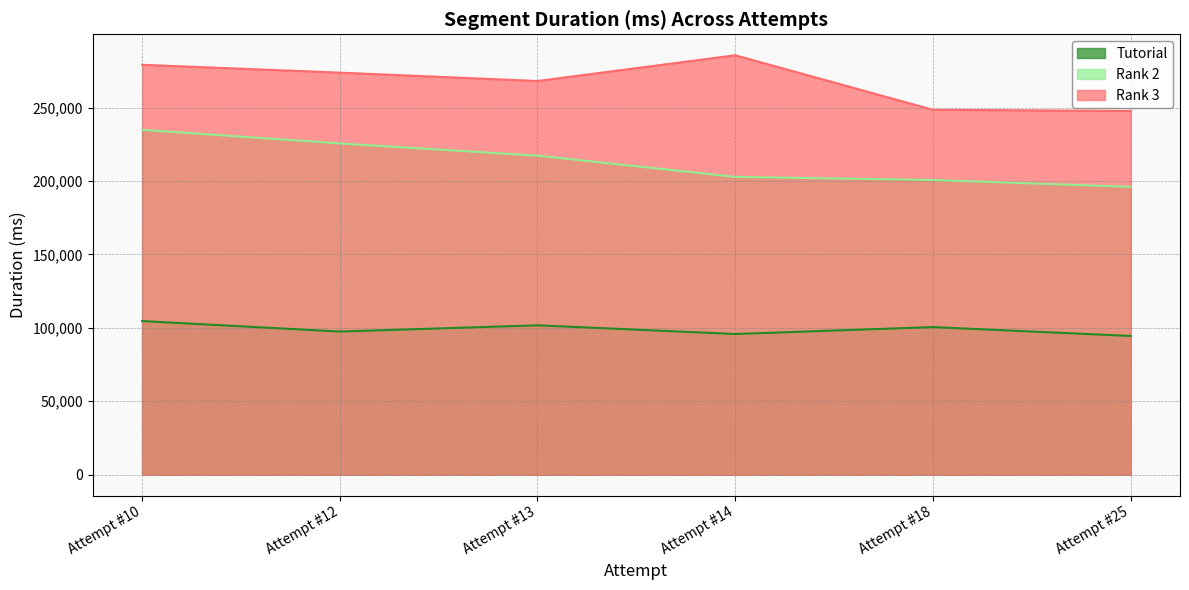

Read the Tutorial value at Attempt #25, to the nearest 50.

94500